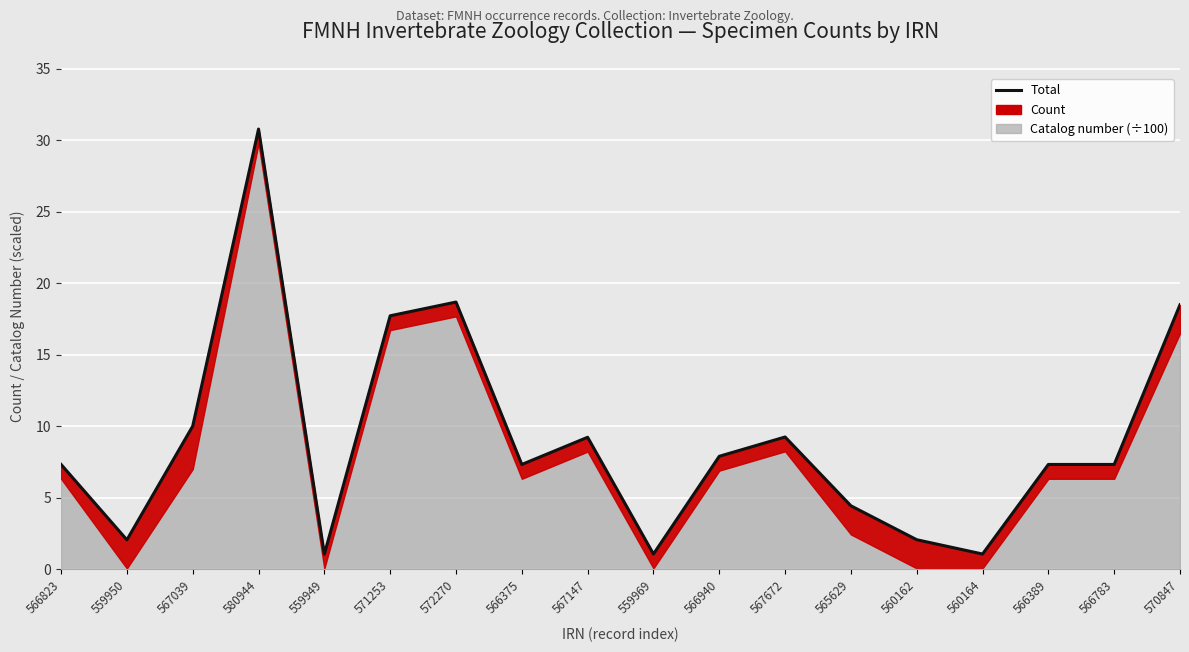

What position from the right is 580944?

15